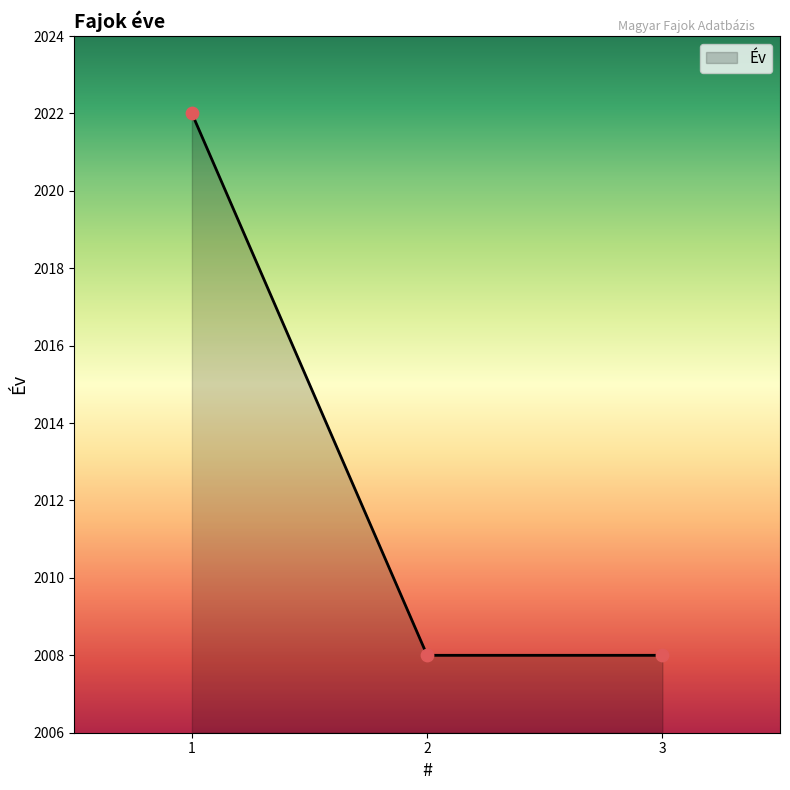

Which has a higher value, 3 or 1?

1